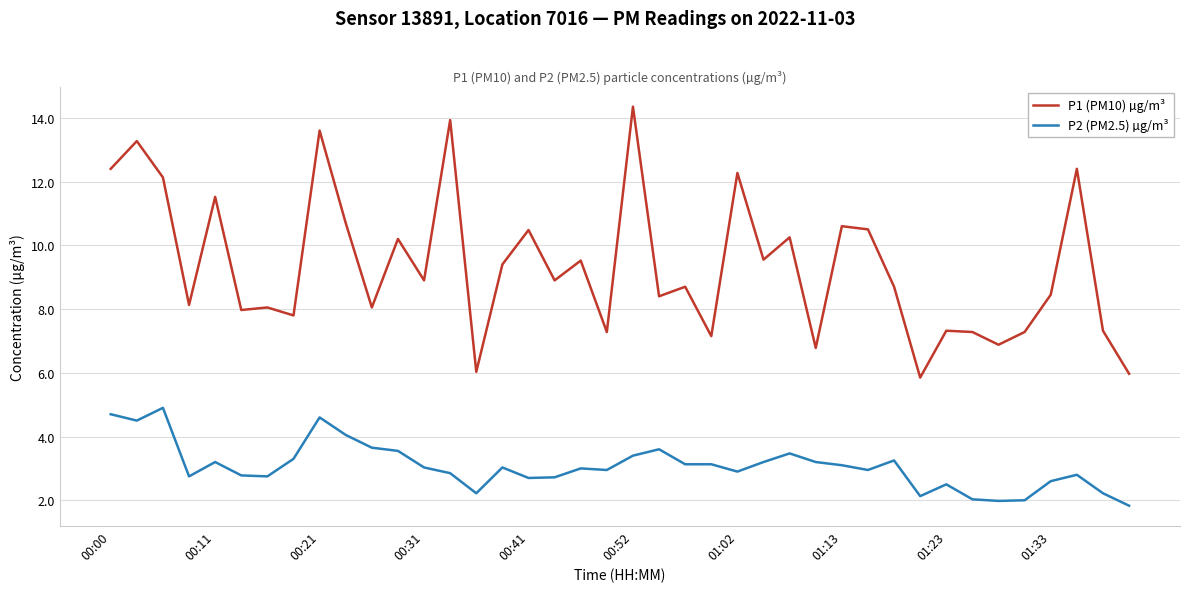

True or false: P2 (PM2.5) µg/m³ and P1 (PM10) µg/m³ cross at least once.

False